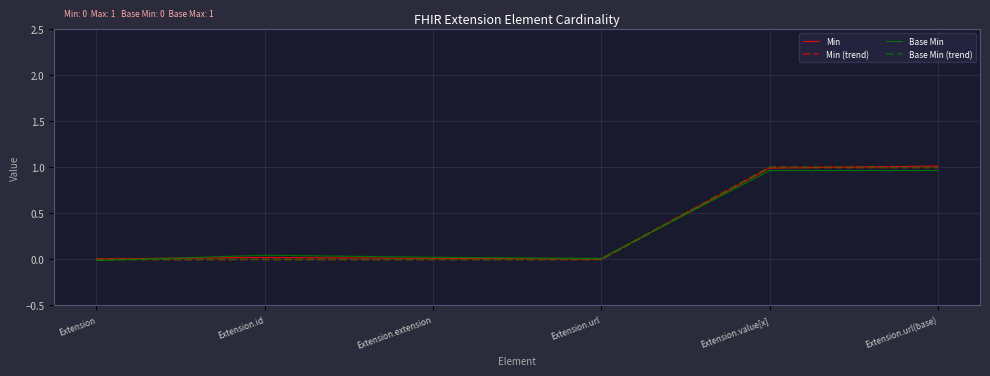

What is the total value across all series at Extension.value[x]?

4.0